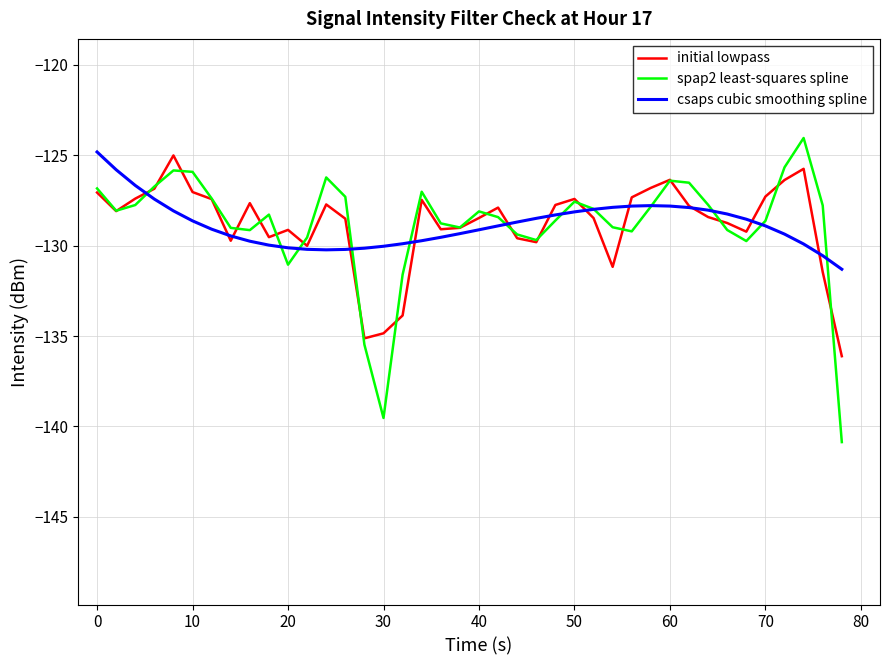

What is the greatest value displayed?

-124.1